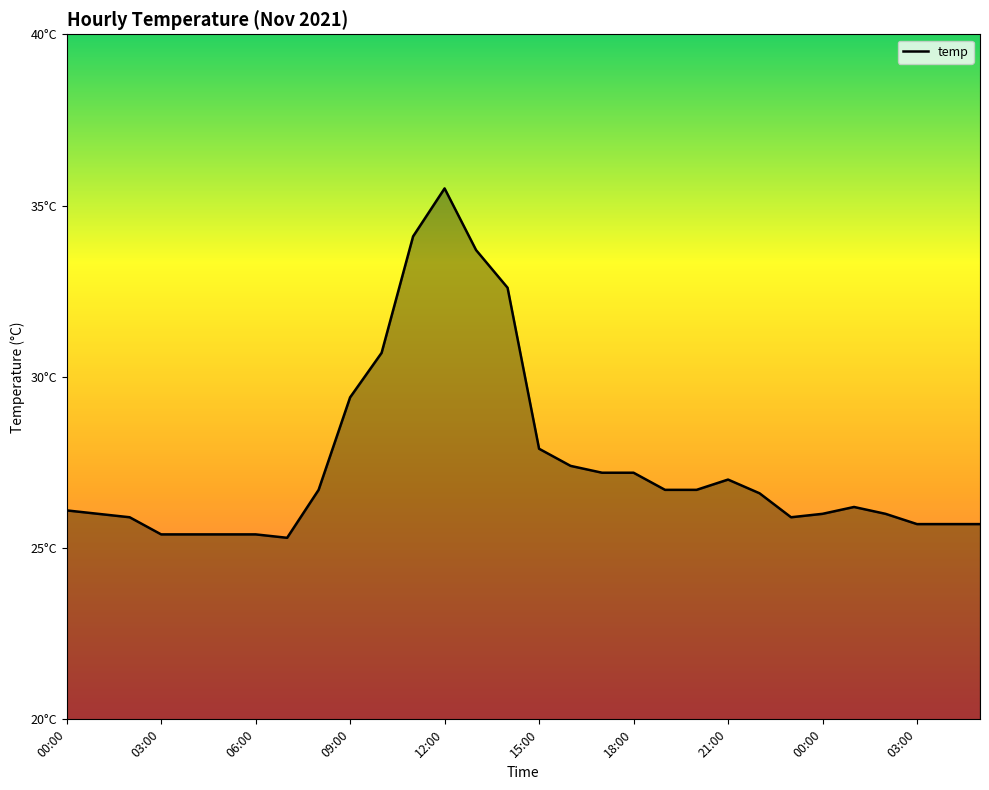

Does the chart have visible grid lines?

No